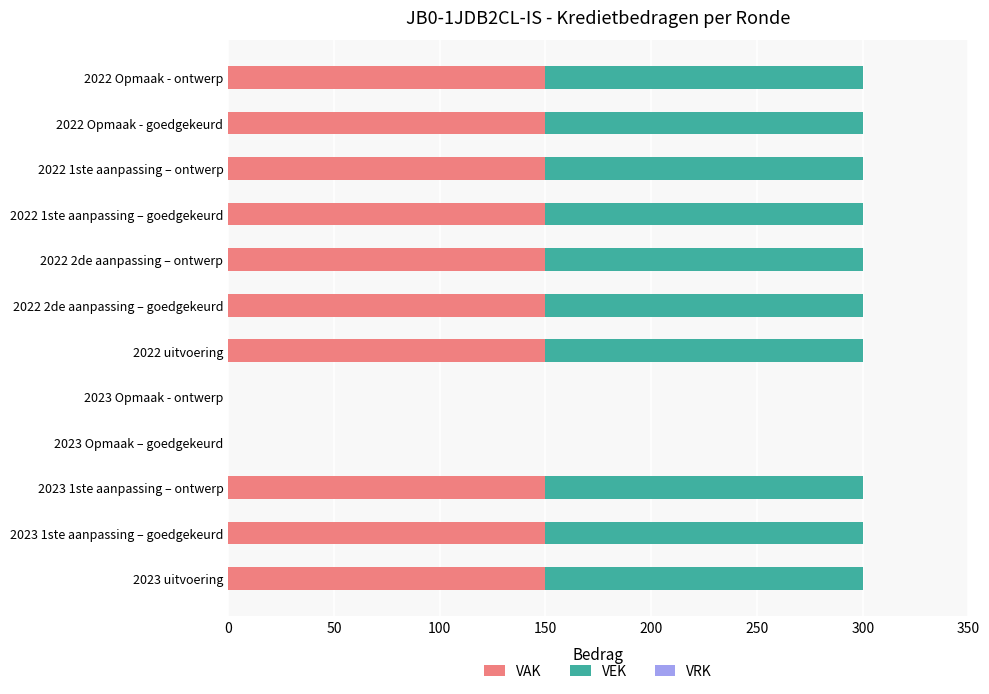

What is the total value across all series at 2022 Opmaak - ontwerp?

300